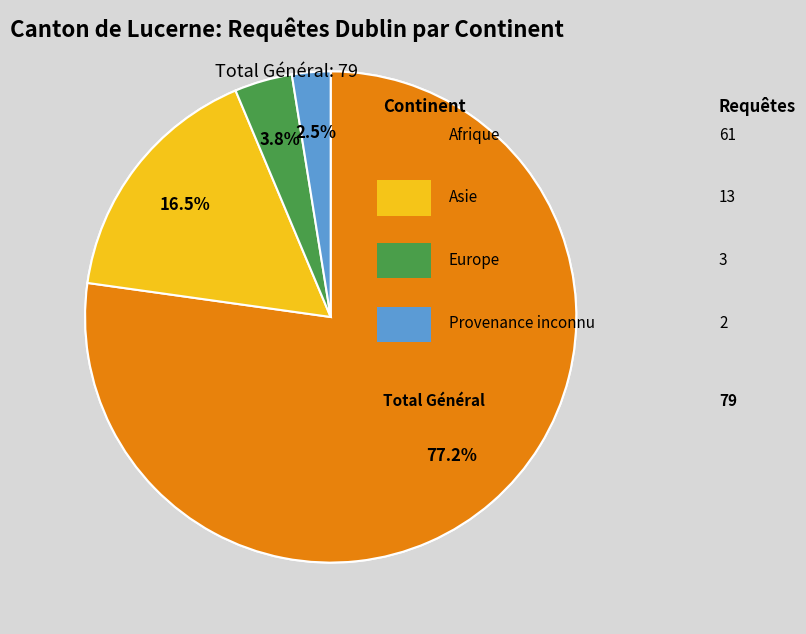

The Asie slice represents 16% of the pie. True or false?

True